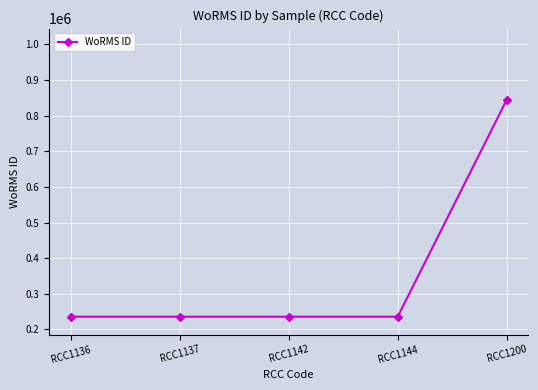

At which category does the chart reach its peak across all series?

RCC1200